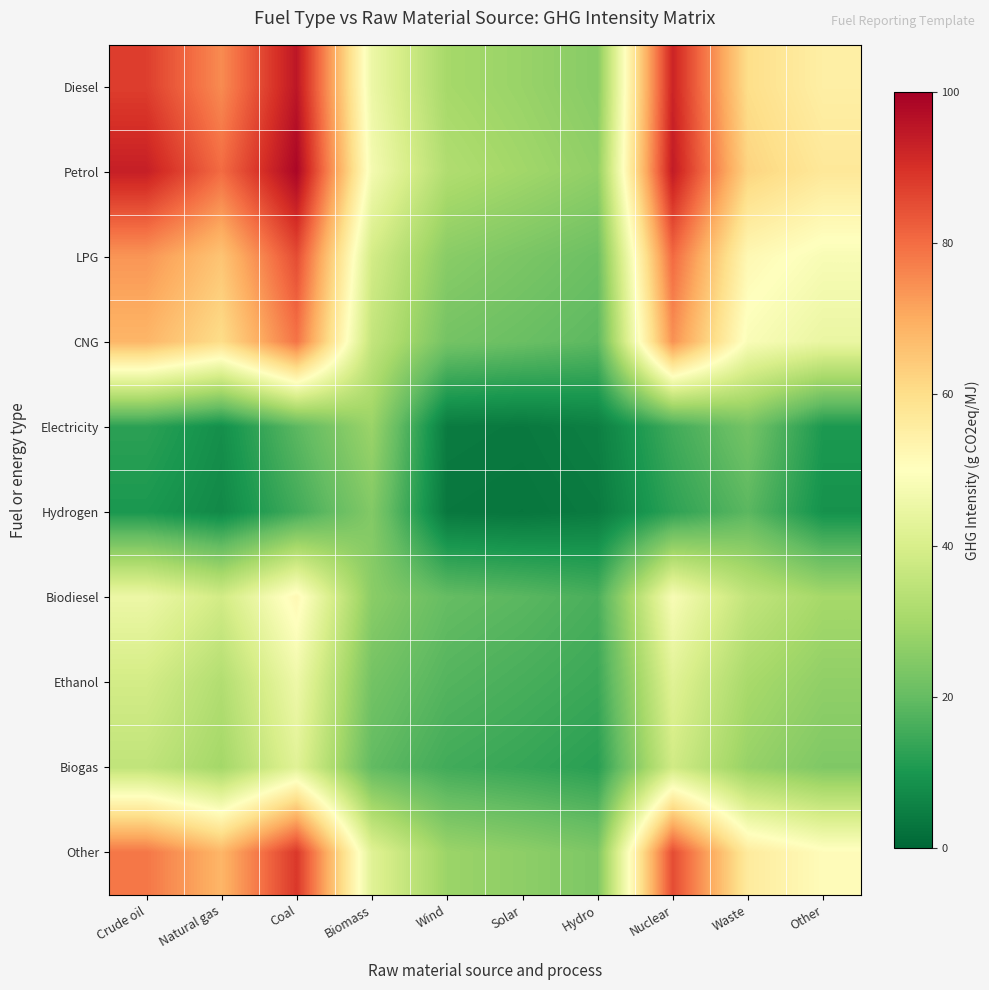

Reading right to left, what are all the values shown in this chart?

Diesel: Other=55.0	Waste=60.1	Nuclear=92.3	Hydro=25.4	Solar=28.1	Wind=30.2	Biomass=45.3	Coal=95.1	Natural gas=75.2	Crude oil=87.5
Petrol: Other=57.2	Waste=62.3	Nuclear=94.1	Hydro=26.8	Solar=29.5	Wind=32.1	Biomass=47.2	Coal=98.5	Natural gas=80.1	Crude oil=93.3
LPG: Other=48.3	Waste=52.1	Nuclear=80.5	Hydro=21.2	Solar=23.4	Wind=25.6	Biomass=38.9	Coal=85.2	Natural gas=65.4	Crude oil=73.6
CNG: Other=44.7	Waste=48.6	Nuclear=74.3	Hydro=18.9	Solar=20.8	Wind=22.4	Biomass=35.7	Coal=78.9	Natural gas=60.3	Crude oil=68.2
Electricity: Other=10.4	Waste=22.3	Nuclear=15.2	Hydro=5.1	Solar=3.8	Wind=4.2	Biomass=28.4	Coal=18.7	Natural gas=8.3	Crude oil=12.5
Hydrogen: Other=8.9	Waste=18.7	Nuclear=12.8	Hydro=4.2	Solar=3.1	Wind=3.5	Biomass=24.6	Coal=15.3	Natural gas=7.1	Crude oil=10.2
Biodiesel: Other=30.2	Waste=35.4	Nuclear=48.2	Hydro=16.4	Solar=18.6	Wind=20.1	Biomass=25.8	Coal=52.1	Natural gas=38.7	Crude oil=45.3
Ethanol: Other=26.8	Waste=30.6	Nuclear=42.1	Hydro=14.5	Solar=16.2	Wind=17.8	Biomass=22.3	Coal=45.7	Natural gas=32.4	Crude oil=38.9
Biogas: Other=24.1	Waste=27.8	Nuclear=38.4	Hydro=12.1	Solar=13.9	Wind=15.3	Biomass=19.6	Coal=42.3	Natural gas=29.8	Crude oil=35.2
Other: Other=50.9	Waste=56.3	Nuclear=85.2	Hydro=23.8	Solar=26.3	Wind=28.5	Biomass=42.1	Coal=88.6	Natural gas=68.2	Crude oil=78.4